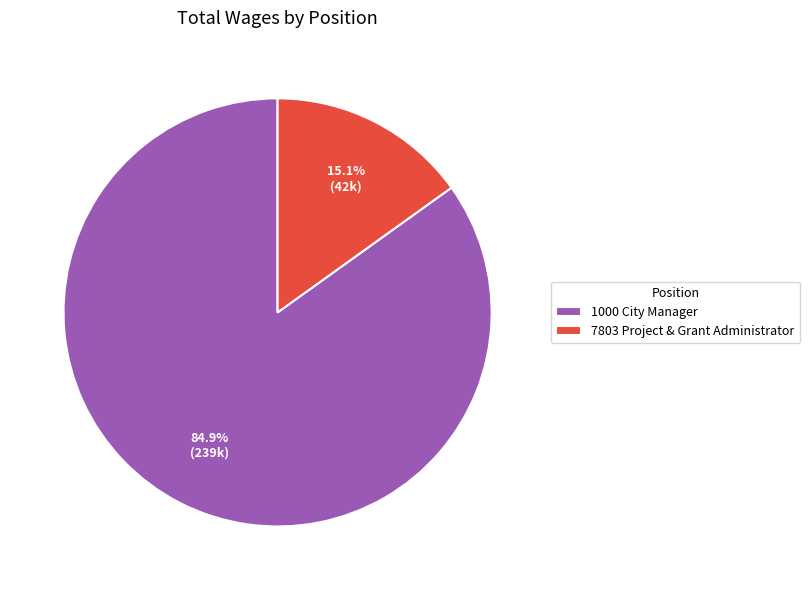

Which category accounts for the majority?

1000 City Manager